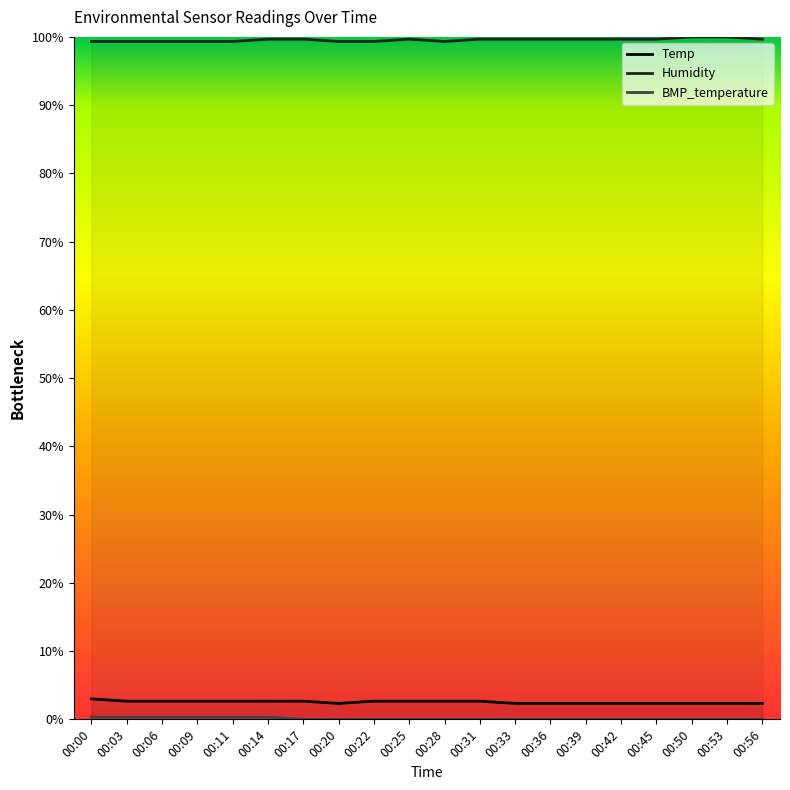

Rank the series by their maximum value, from highest to lowest.

Humidity, Temp, BMP_temperature